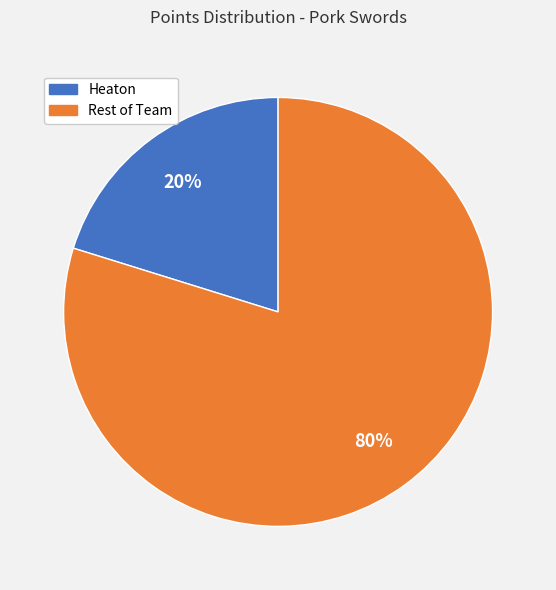

Which slice is the smallest?

Heaton